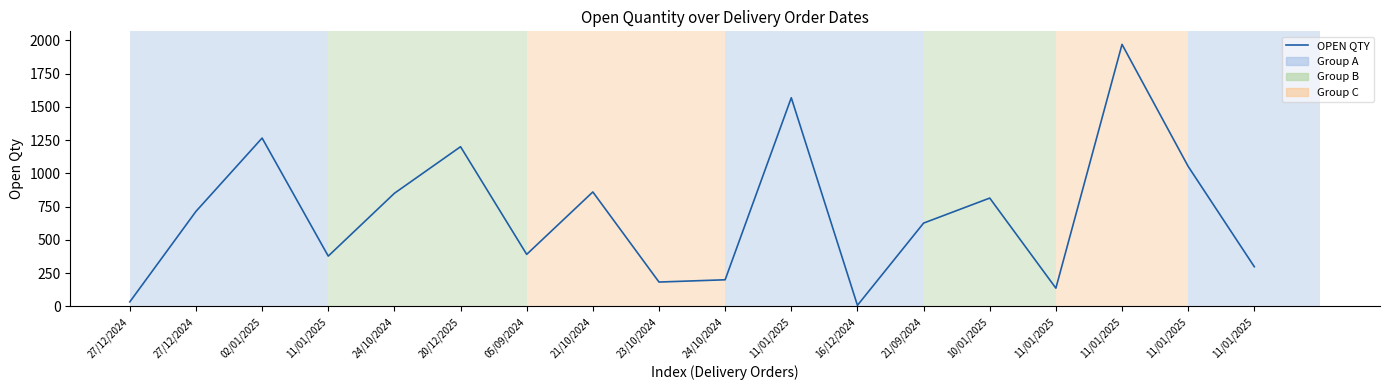

How many lines are shown in the chart?

1